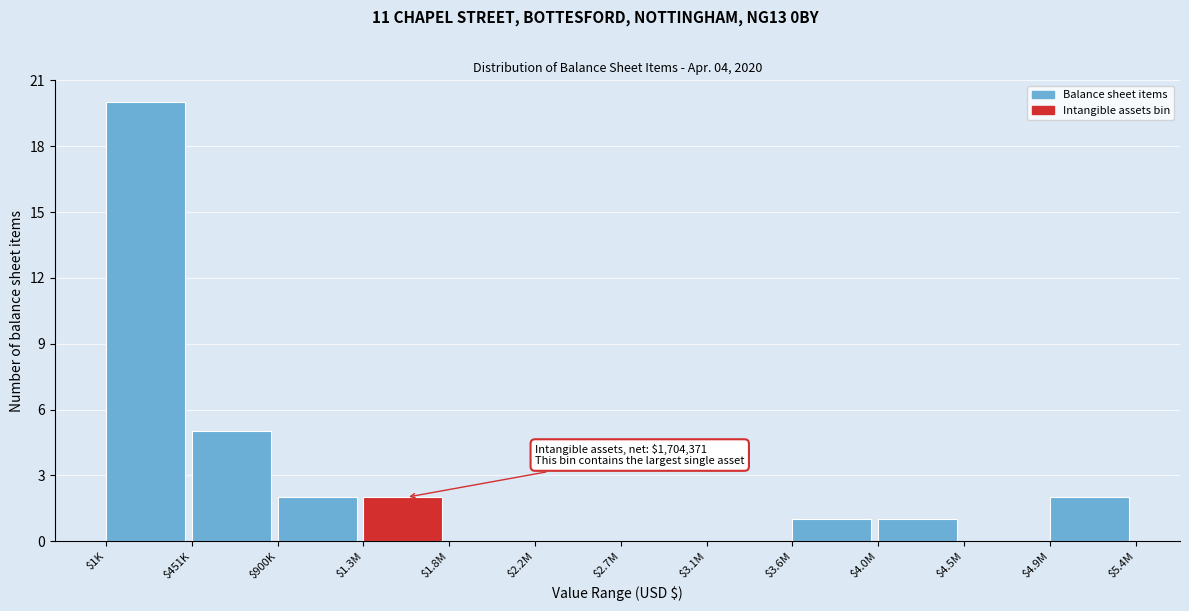

What is the sum of all values?

33